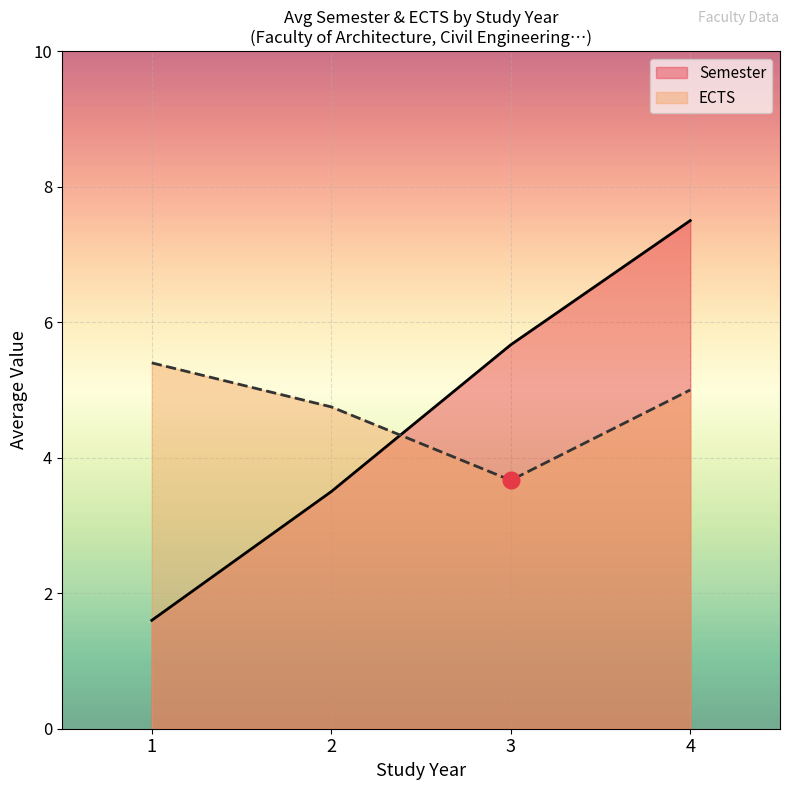

True or false: ECTS and Semester cross at least once.

True